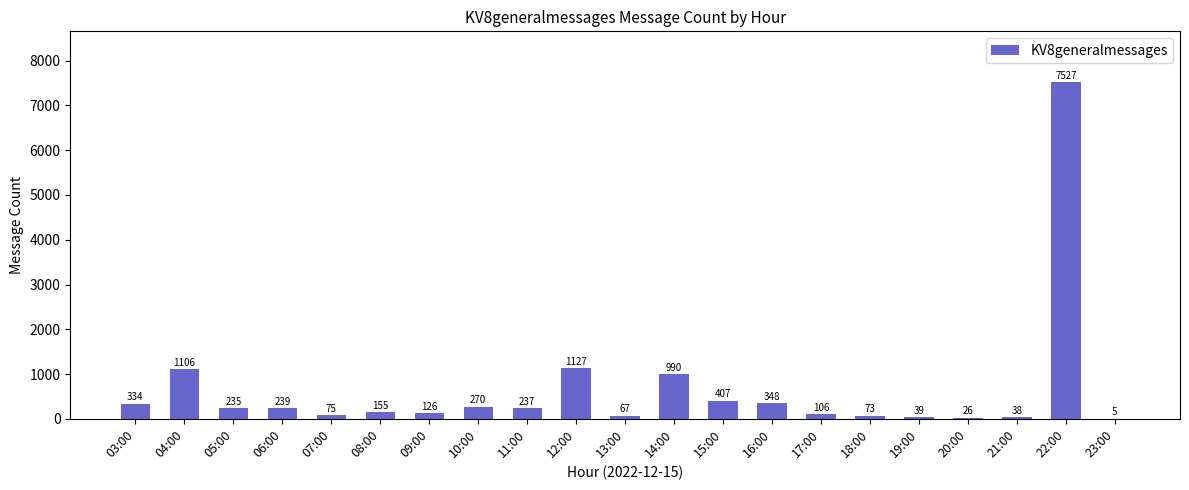

Which category has the highest value across all series?

22:00